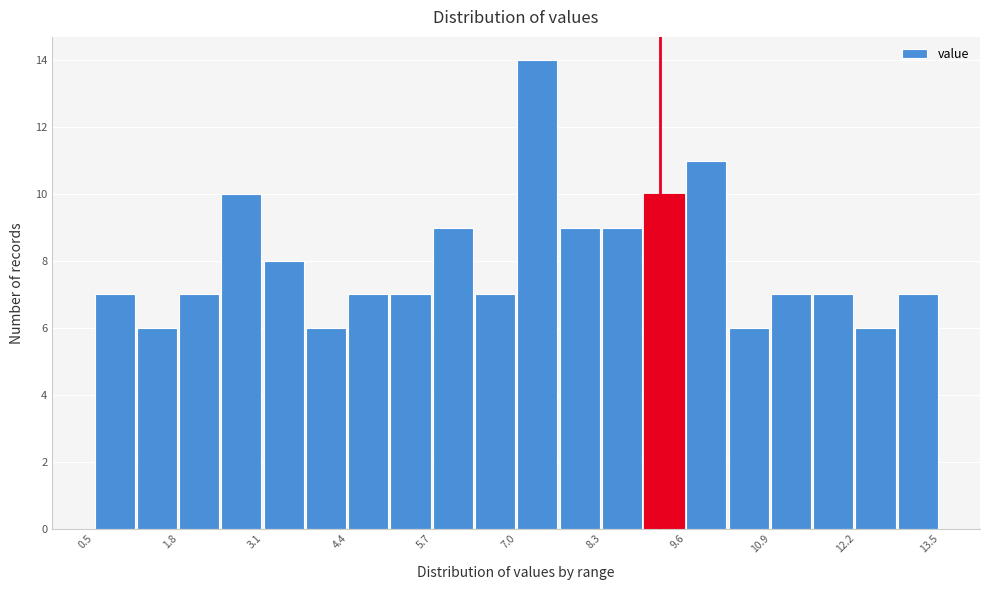

Around what value on the x-axis is the tallest bar? Give the approximate position of its centre, as read against the axis.

7.4